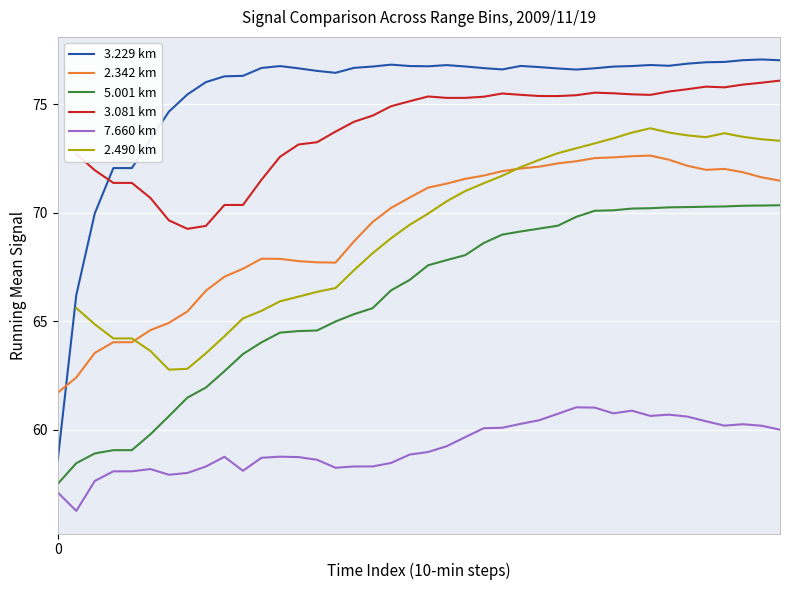

What is the difference between the maximum and second lowest values in the 5.001 km series?

11.9